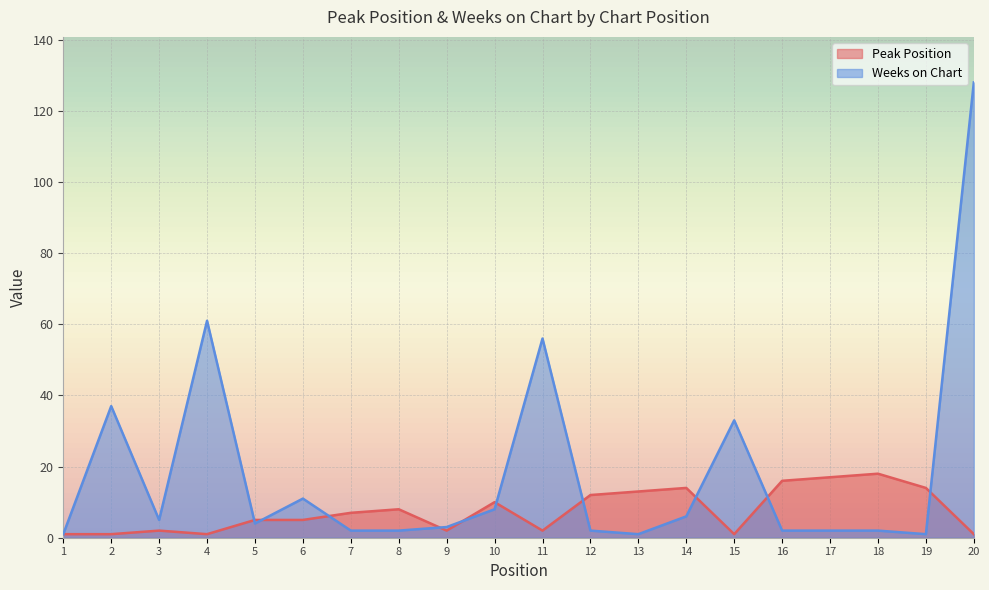

Reading left to right, extract all data points from this chart.

Peak Position: 1	1	2	1	5	5	7	8	2	10	2	12	13	14	1	16	17	18	14	1
Weeks on Chart: 1	37	5	61	4	11	2	2	3	8	56	2	1	6	33	2	2	2	1	128